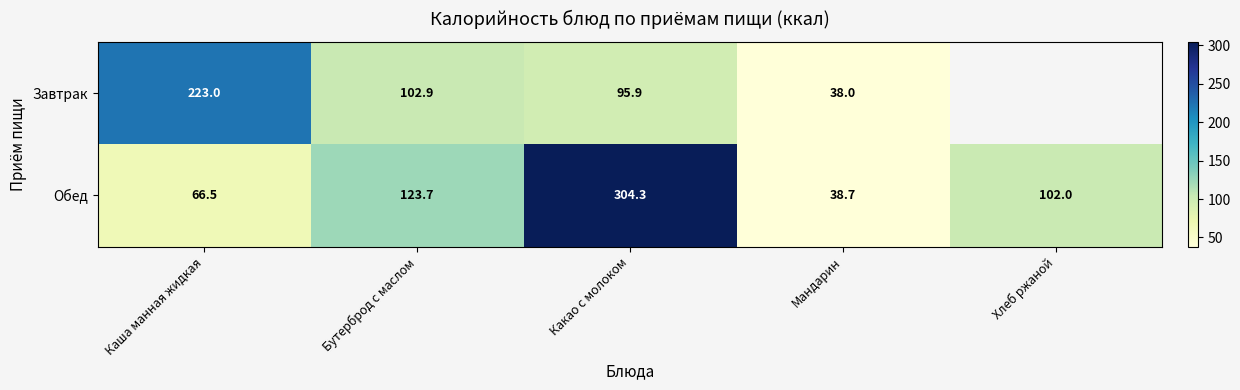

At which label does Обед first exceed 102?

Бутерброд с маслом